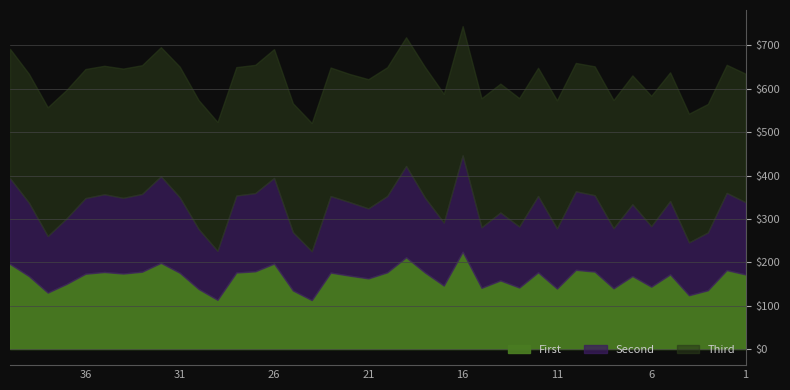

Where is Second nearest to the value 167?

1